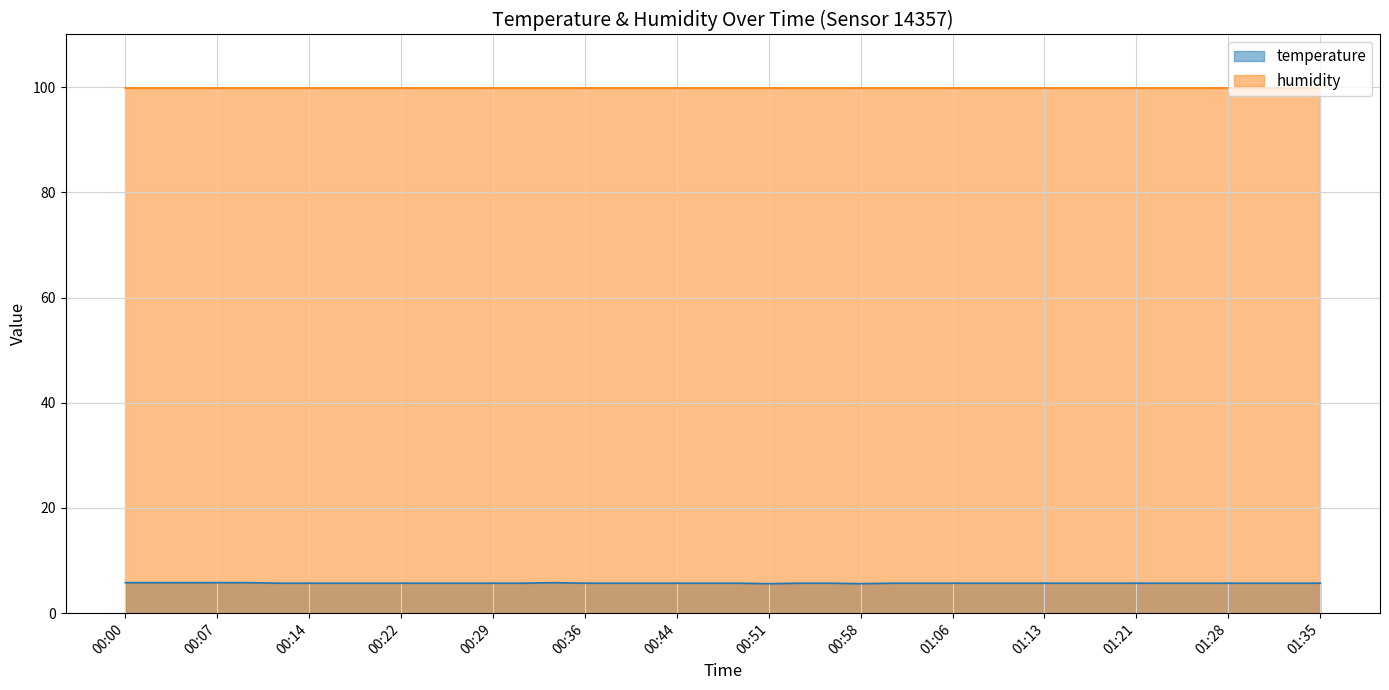

At which category does the data reach its first local valley?

00:51